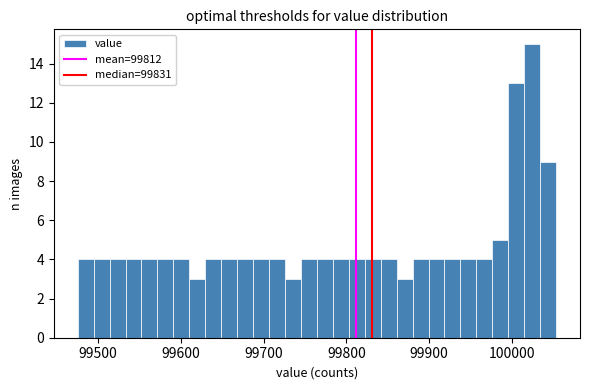

Read against the x-axis, roughly where is the centre of the tallest bar?

100020